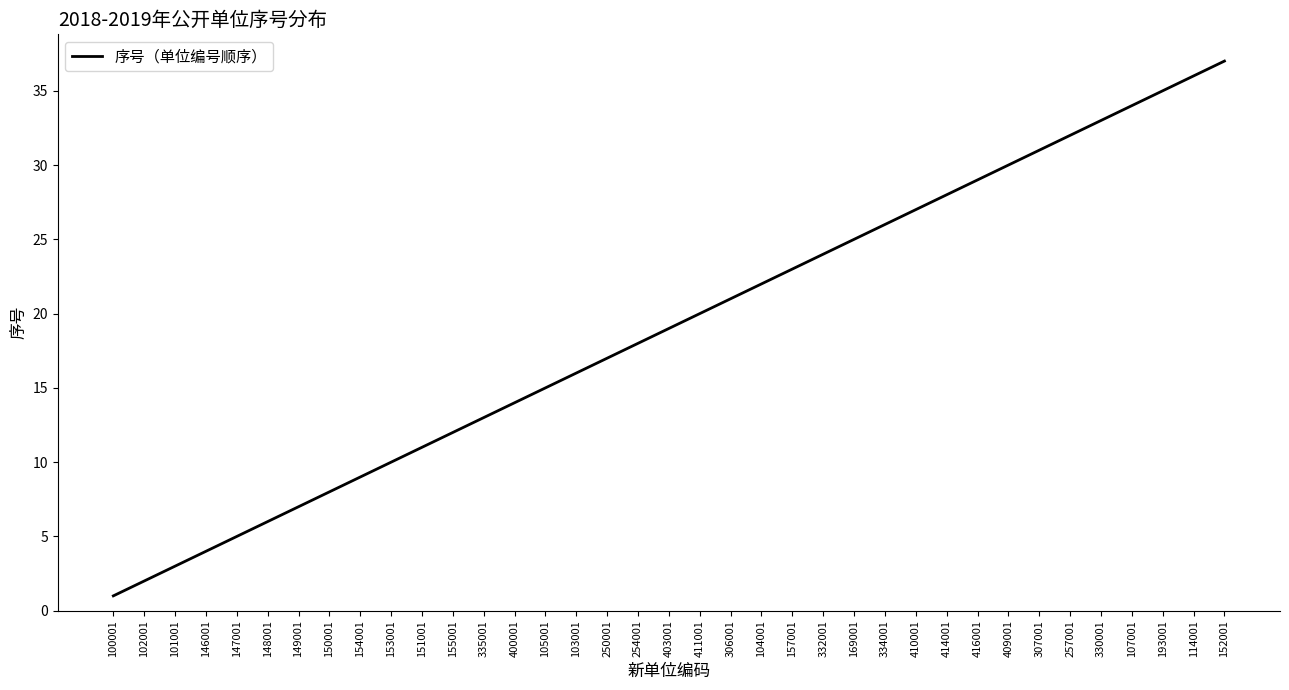

Approximately how many times larger is the value at 150001 compared to 102001?

4.0